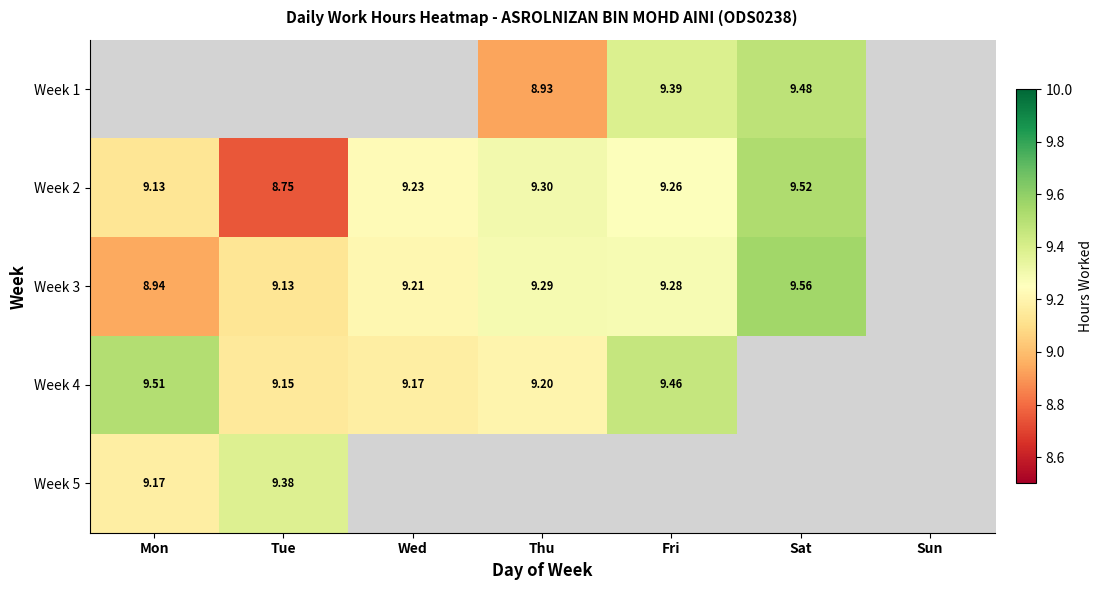

Which series has the largest range (max minus min)?

Week 2